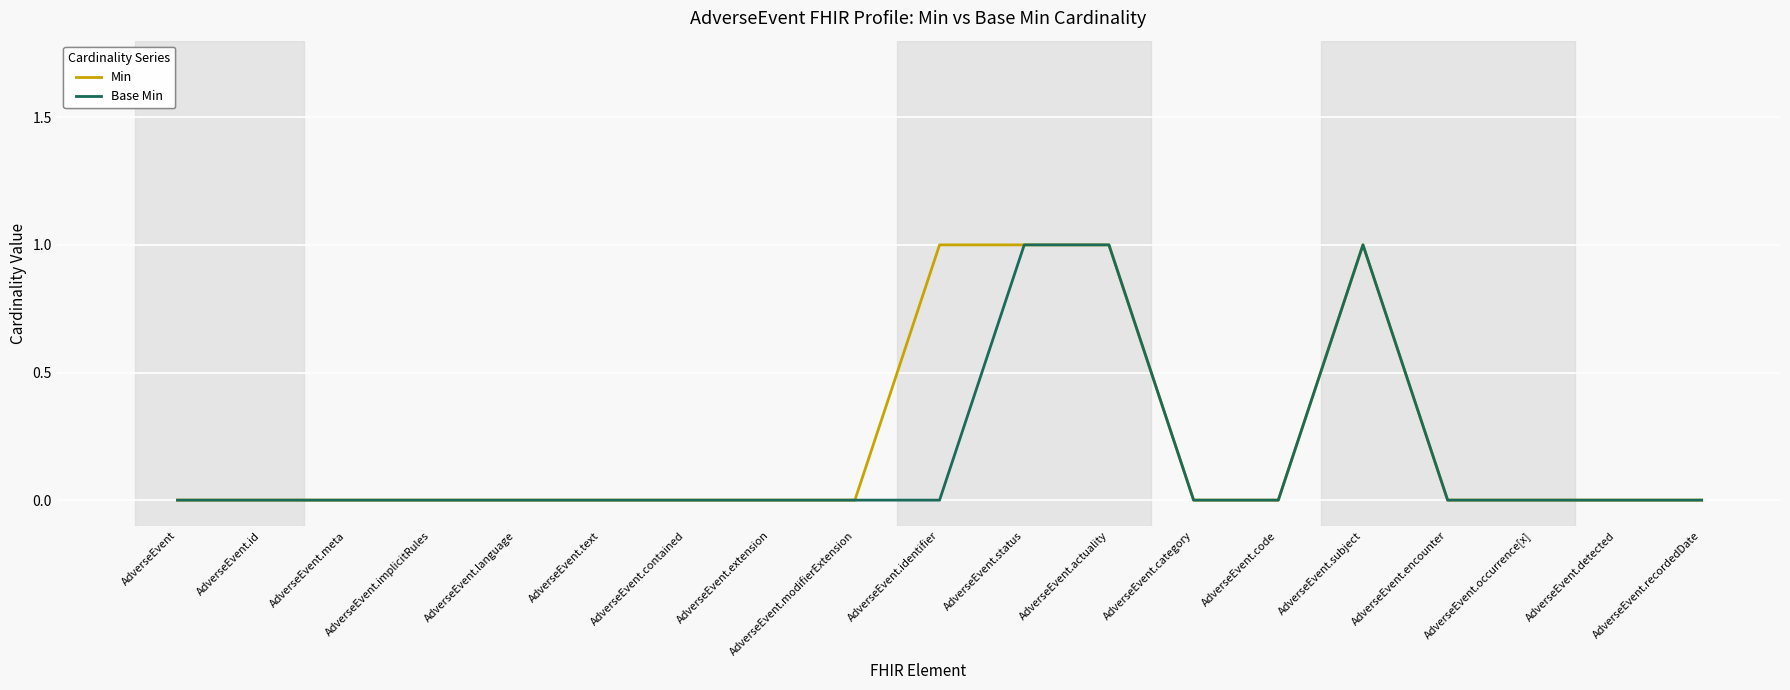

Is the value of Base Min at AdverseEvent.detected greater than the value of Min at AdverseEvent.subject?

No